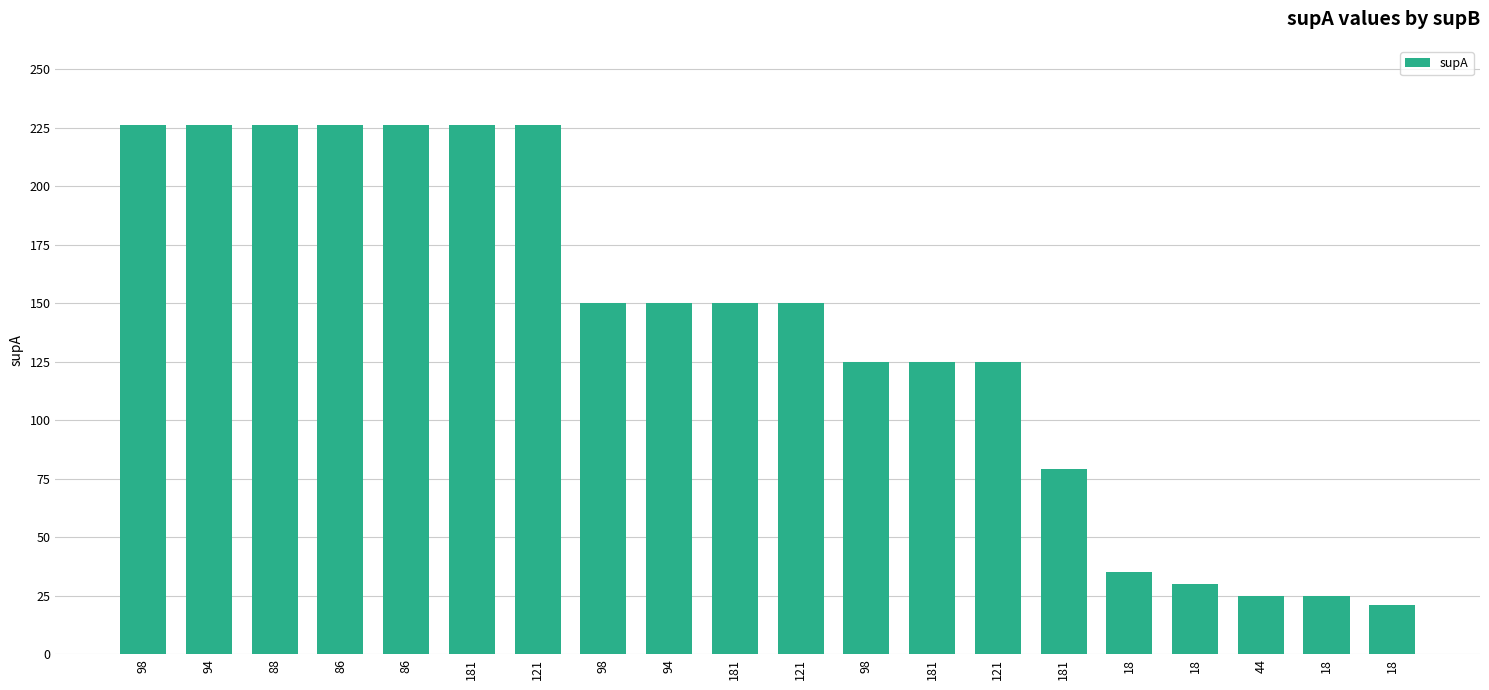

At which label does the data first exceed 150?

98